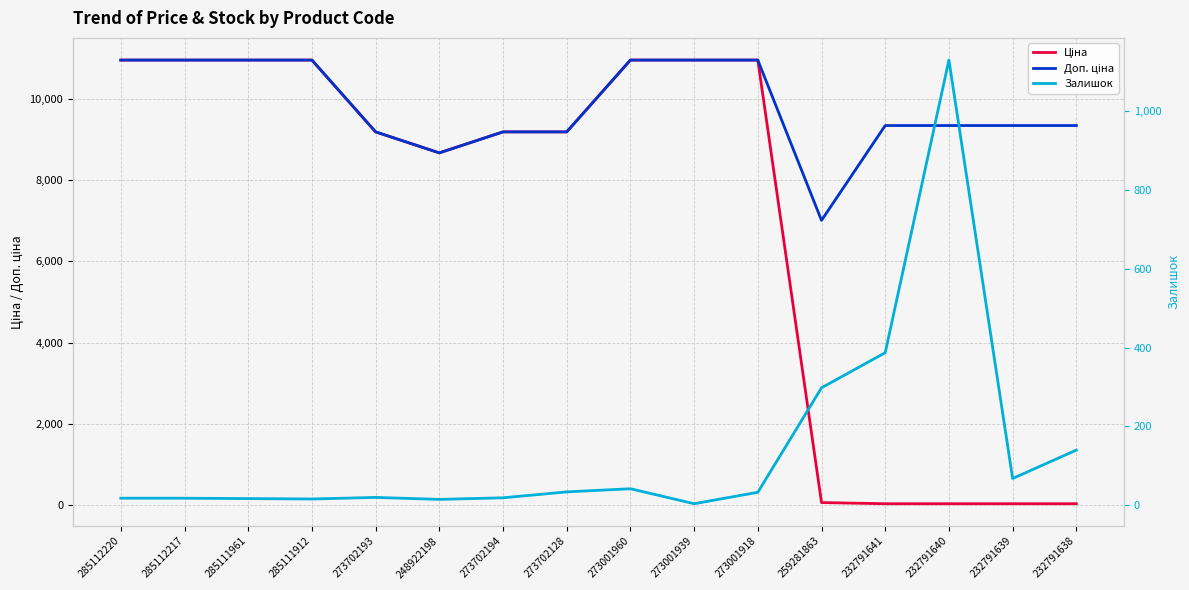

How many series are shown in this chart?

3